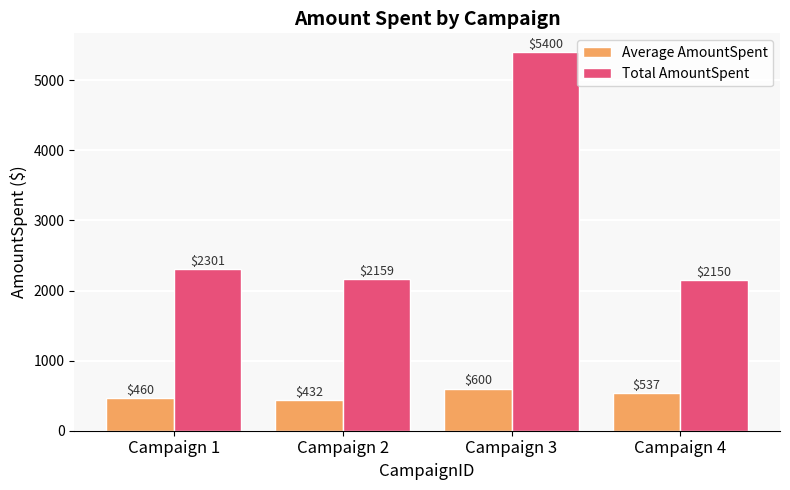

What is the total value across all series at Campaign 2?

2591.2